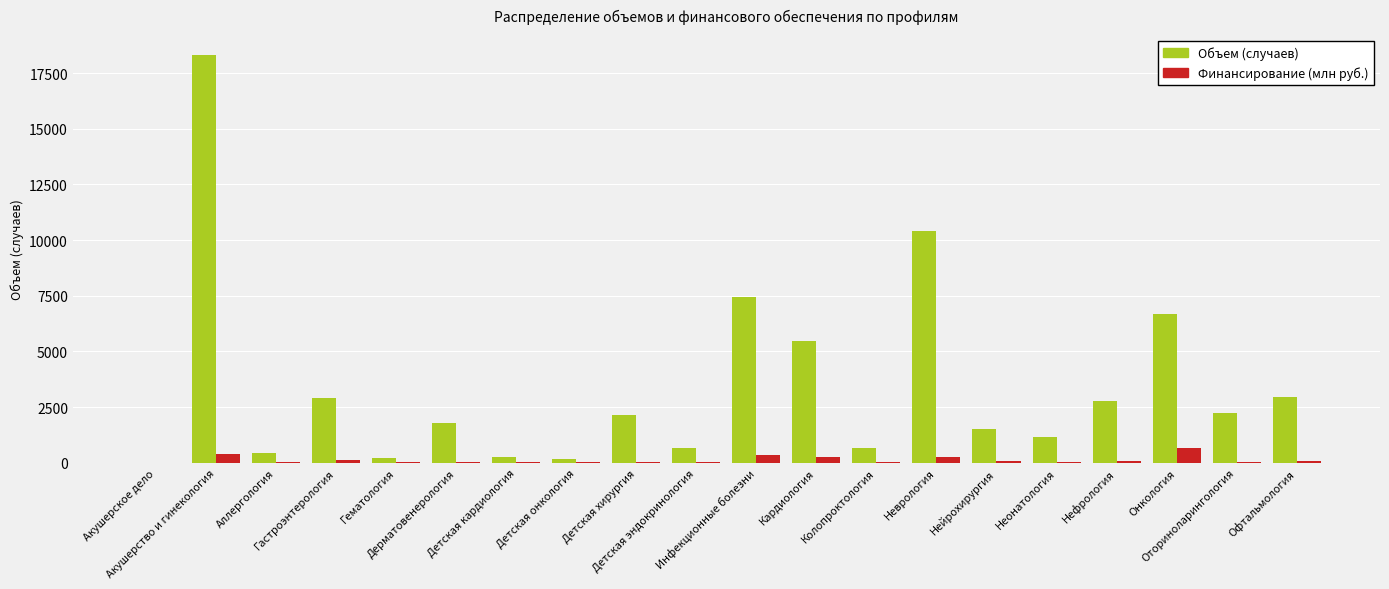

Between Гематология and Офтальмология, which series saw the biggest shift?

Объем (случаев)